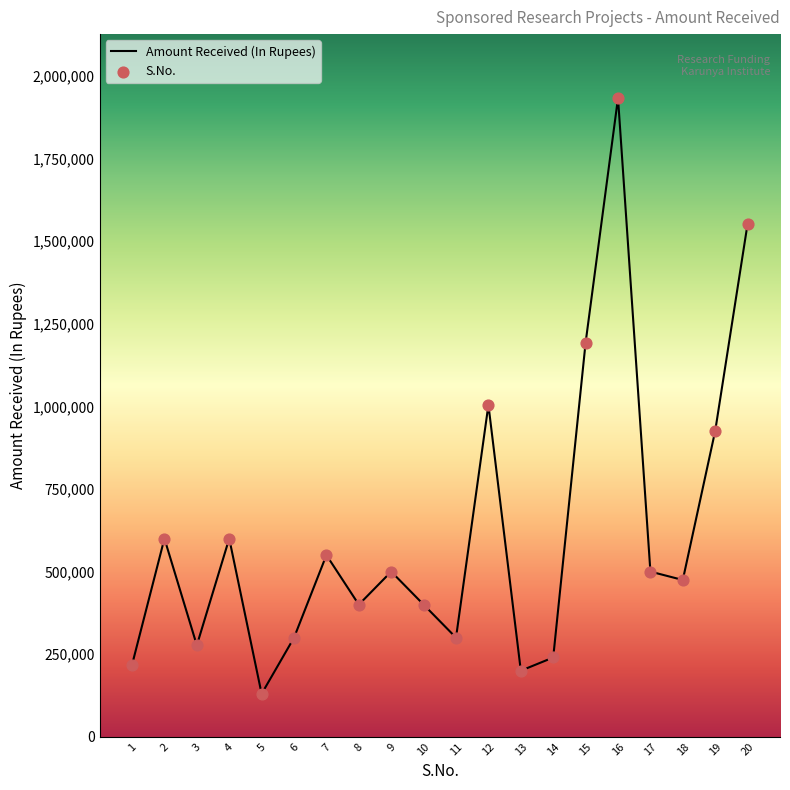

Read the value at 14.

240000